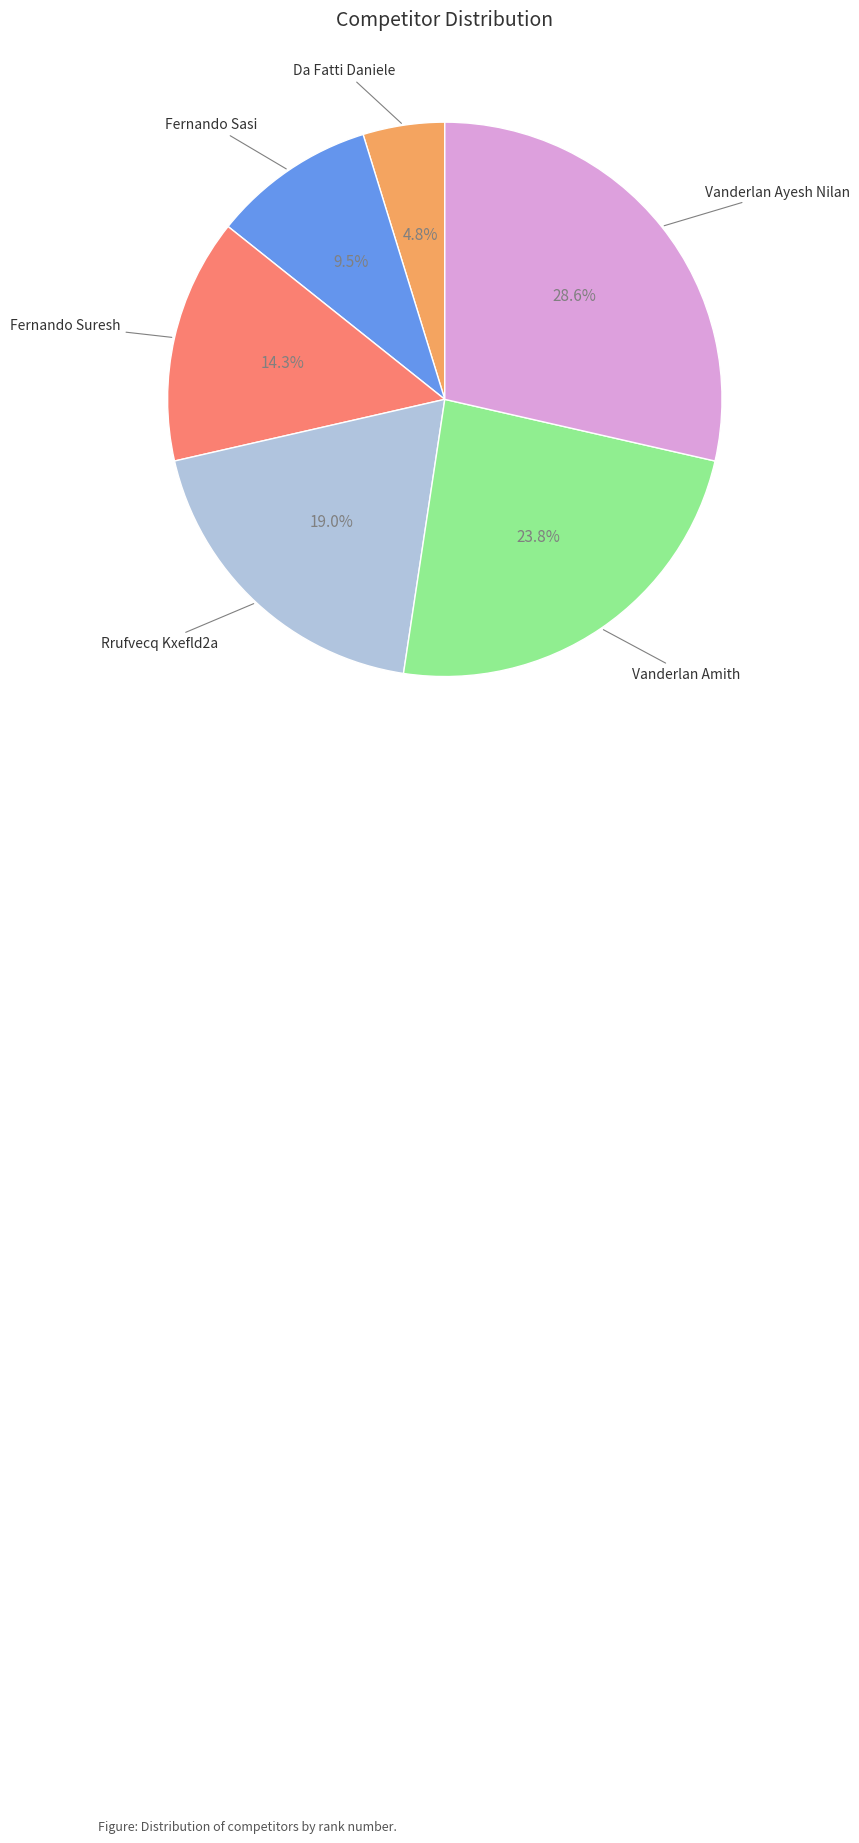

Is there any slice that represents more than half of the pie?

No